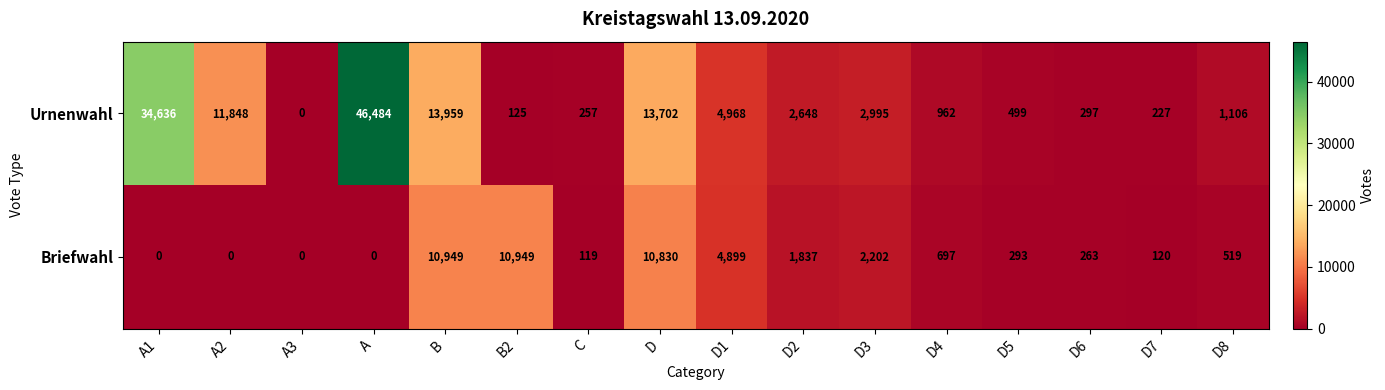

What is the maximum value shown in the chart?

46484